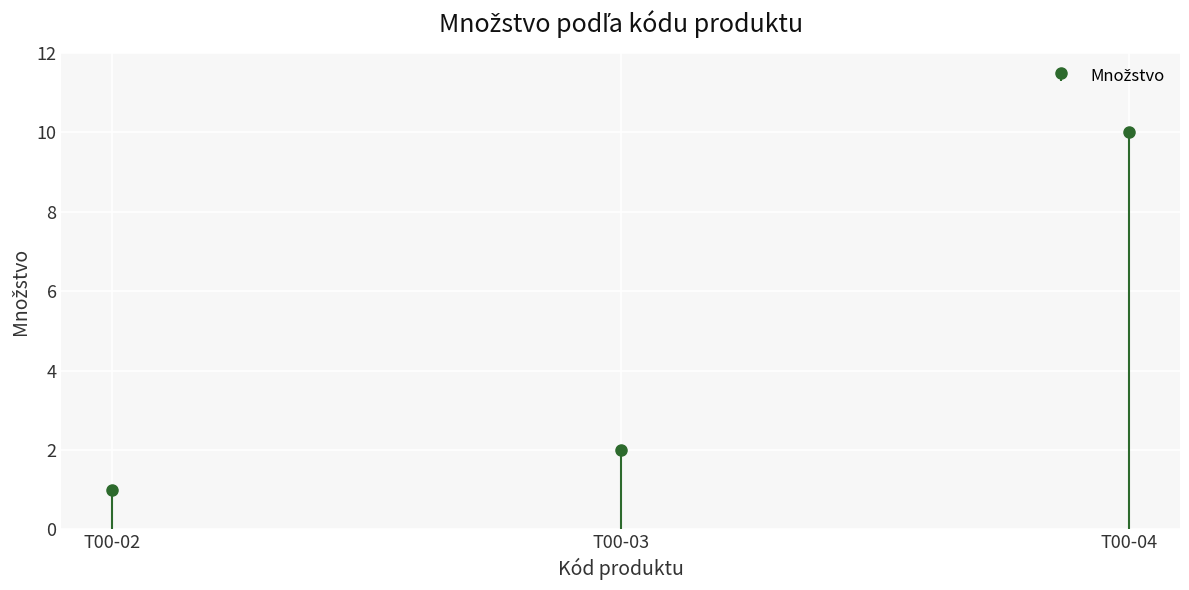

Rank the categories by value from highest to lowest.

T00-04, T00-03, T00-02